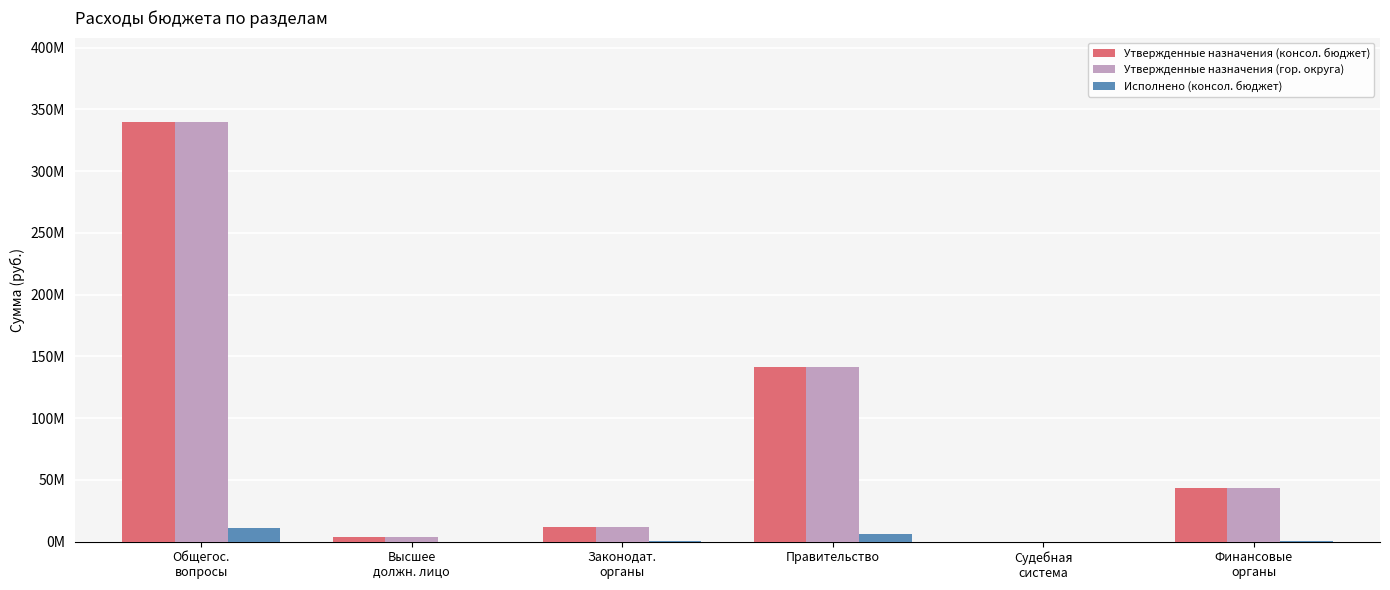

What is the difference between the Исполнено (консол. бюджет) values at Финансовые
органы and Высшее
должн. лицо?

684382.0